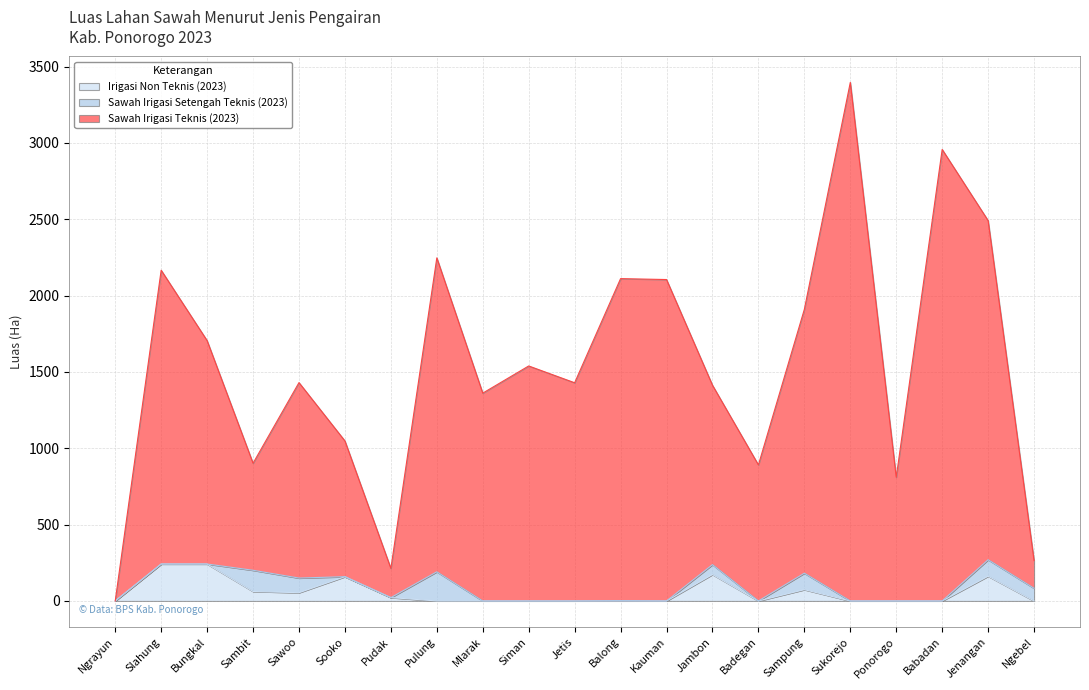

The value of Irigasi Non Teknis (2023) at Jenangan is 162. True or false?

True